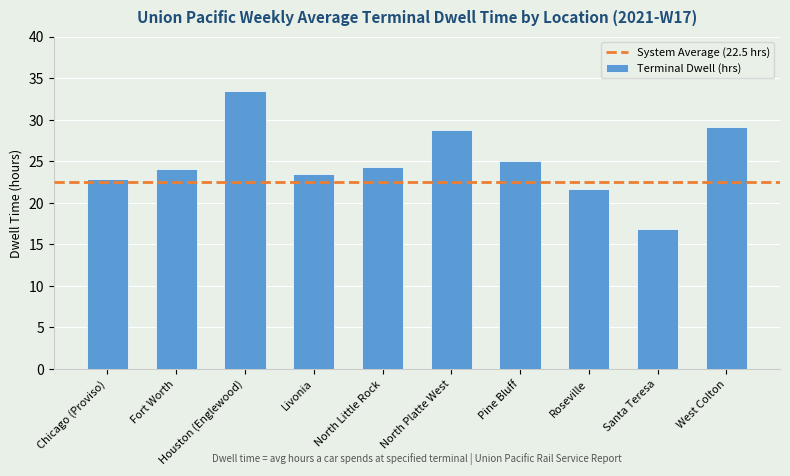

What is the average value?

24.9